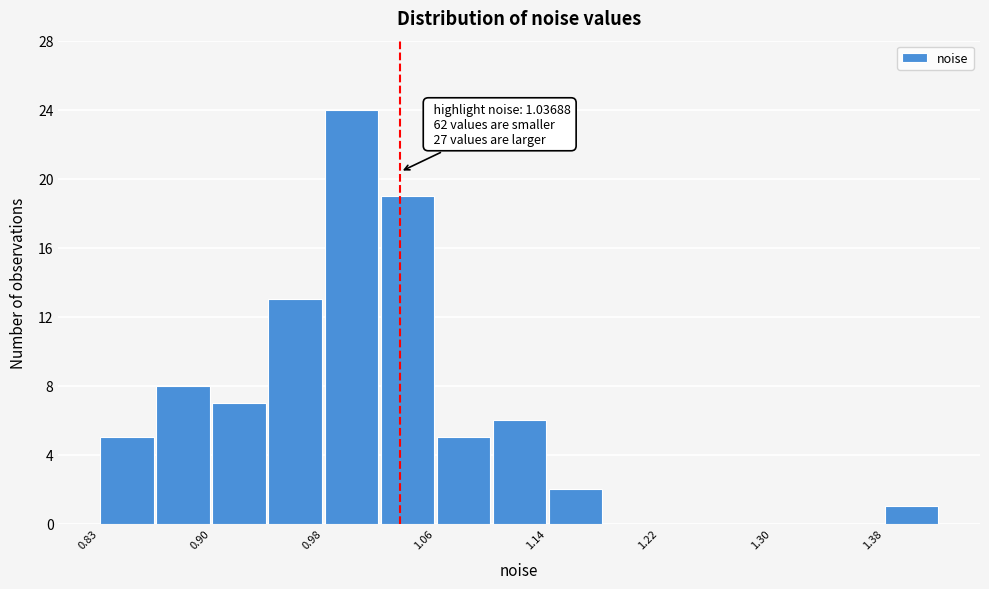

Around what value on the x-axis is the tallest bar? Give the approximate position of its centre, as read against the axis.

1.00